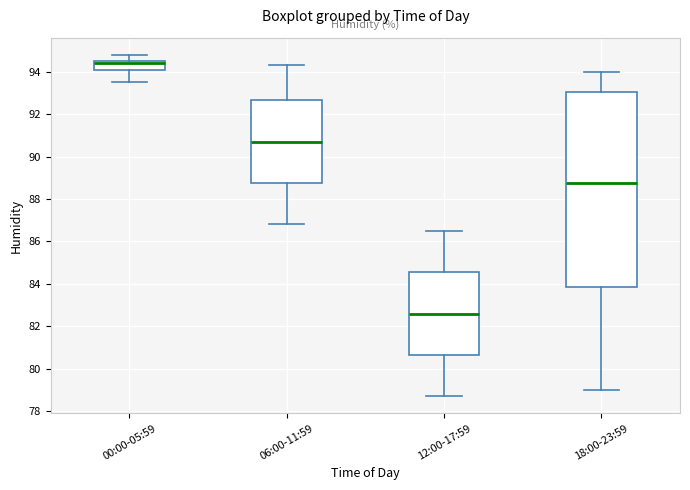

Which box's median line is the highest?

00:00-05:59